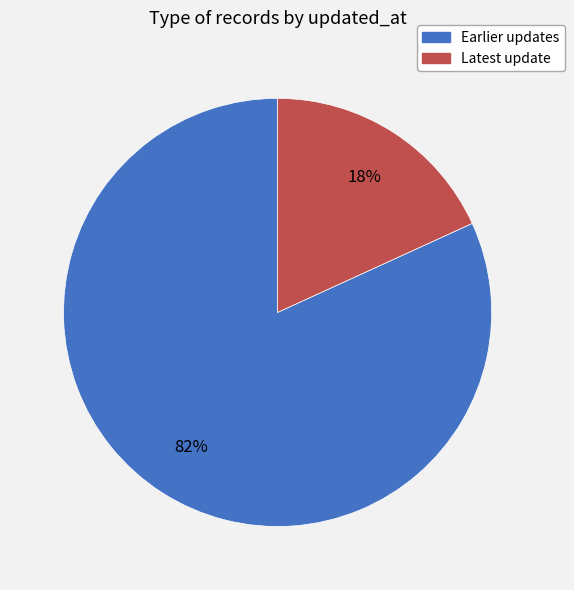

To the nearest percent, what is the average slice percentage?

50%